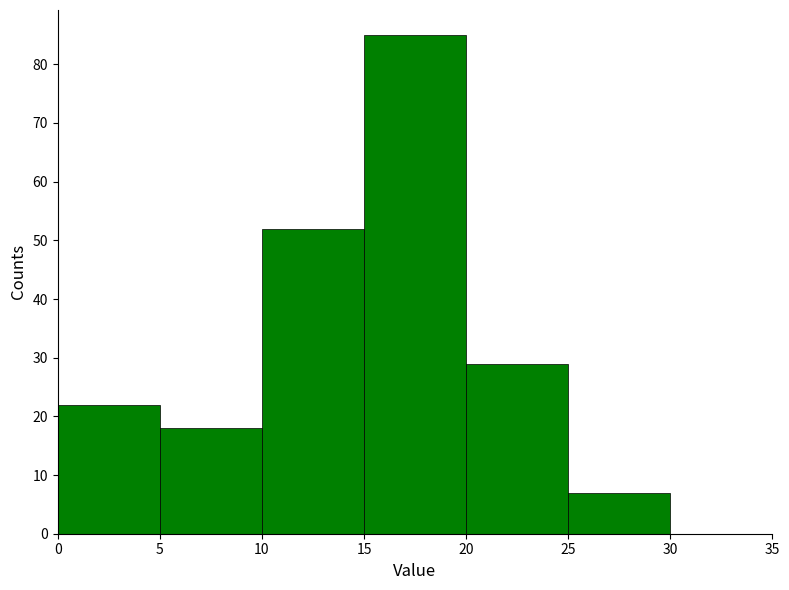

Which range on the x-axis has the tallest bar?

15 to 20